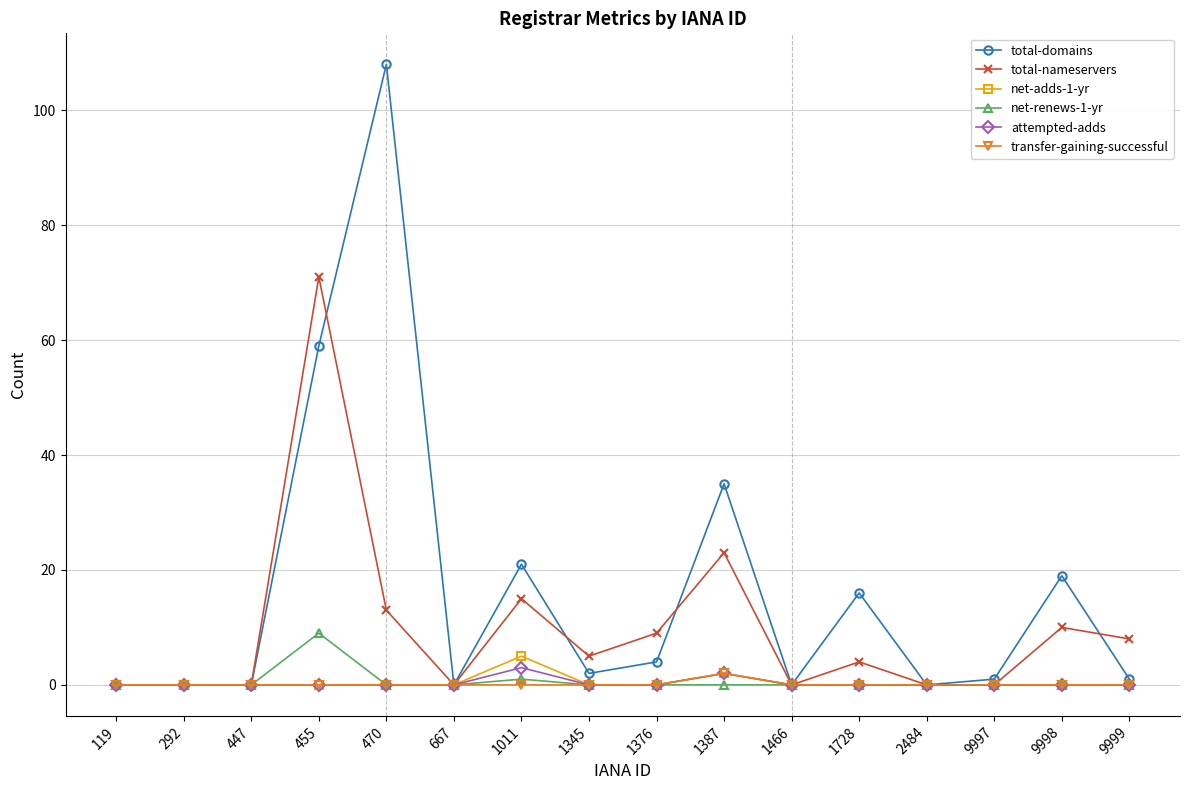

Reading right to left, what are all the values shown in this chart?

total-domains: 1	19	1	0	16	0	35	4	2	21	0	108	59	0	0	0
total-nameservers: 8	10	0	0	4	0	23	9	5	15	0	13	71	0	0	0
net-adds-1-yr: 0	0	0	0	0	0	2	0	0	5	0	0	0	0	0	0
net-renews-1-yr: 0	0	0	0	0	0	0	0	0	1	0	0	9	0	0	0
attempted-adds: 0	0	0	0	0	0	2	0	0	3	0	0	0	0	0	0
transfer-gaining-successful: 0	0	0	0	0	0	2	0	0	0	0	0	0	0	0	0